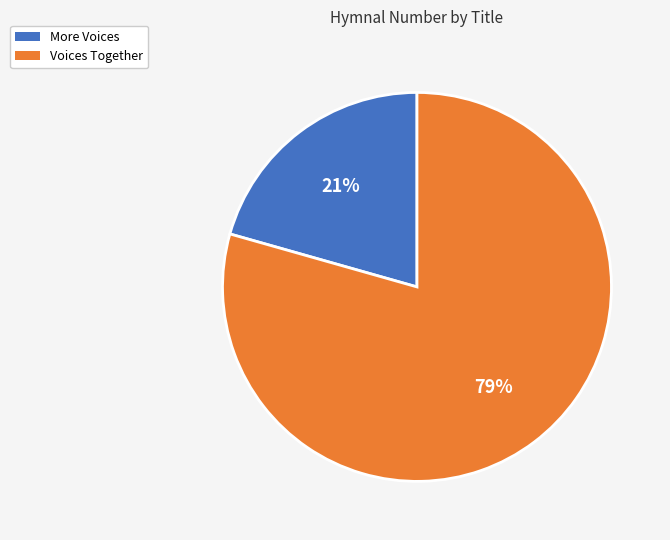

Which slice is the smallest?

More Voices